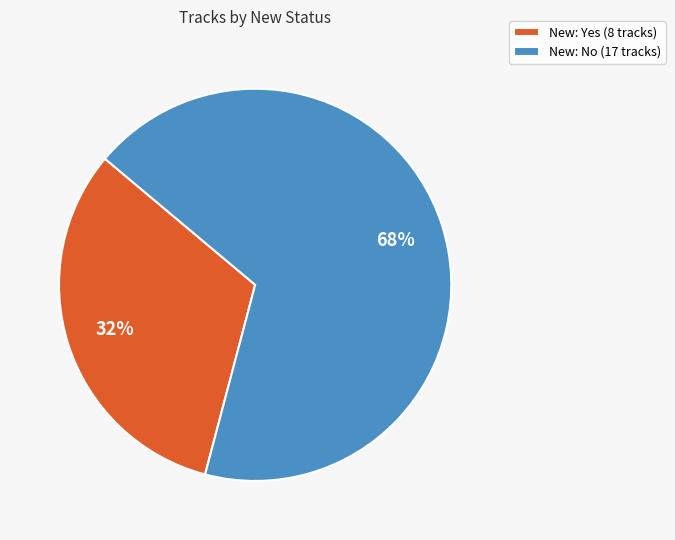

Is it true that New: Yes (8 tracks) is 44% of the pie?

False